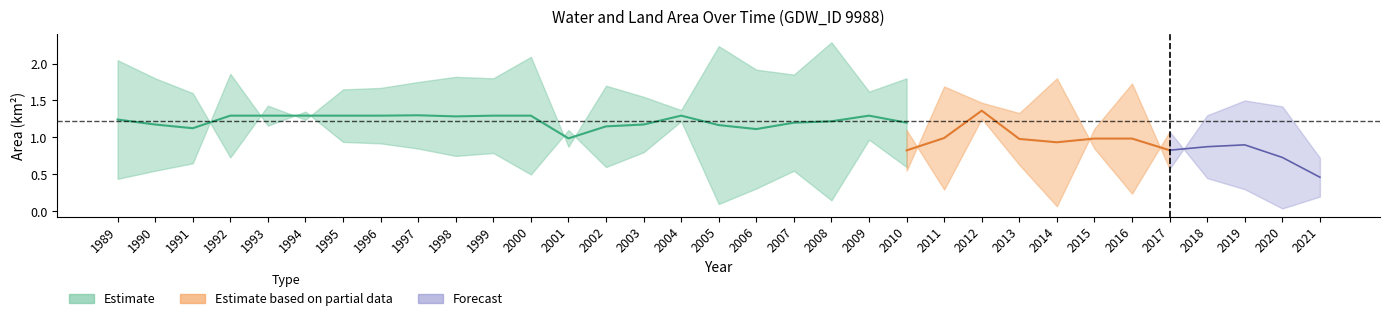

What is the difference between the landArea values at 2010 and 2021?

0.3